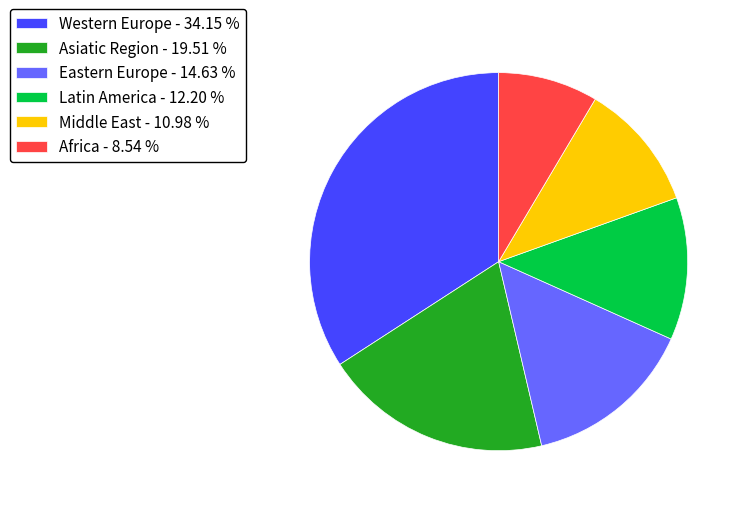

The Latin America slice represents 12% of the pie. True or false?

True